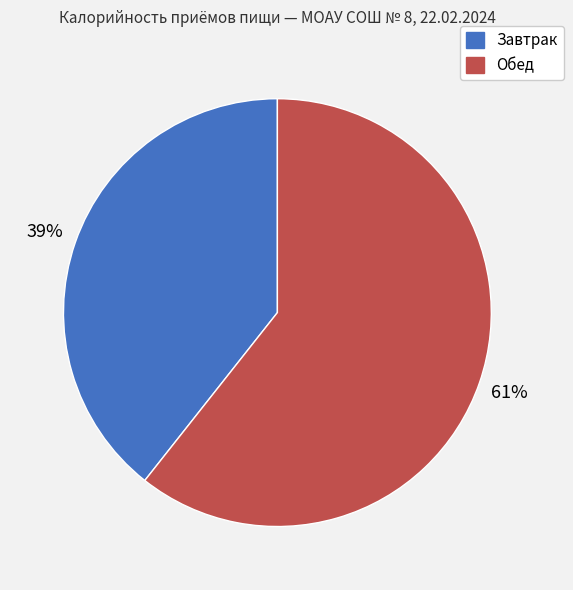

Is the sum of Обед and Завтрак greater than half?

Yes